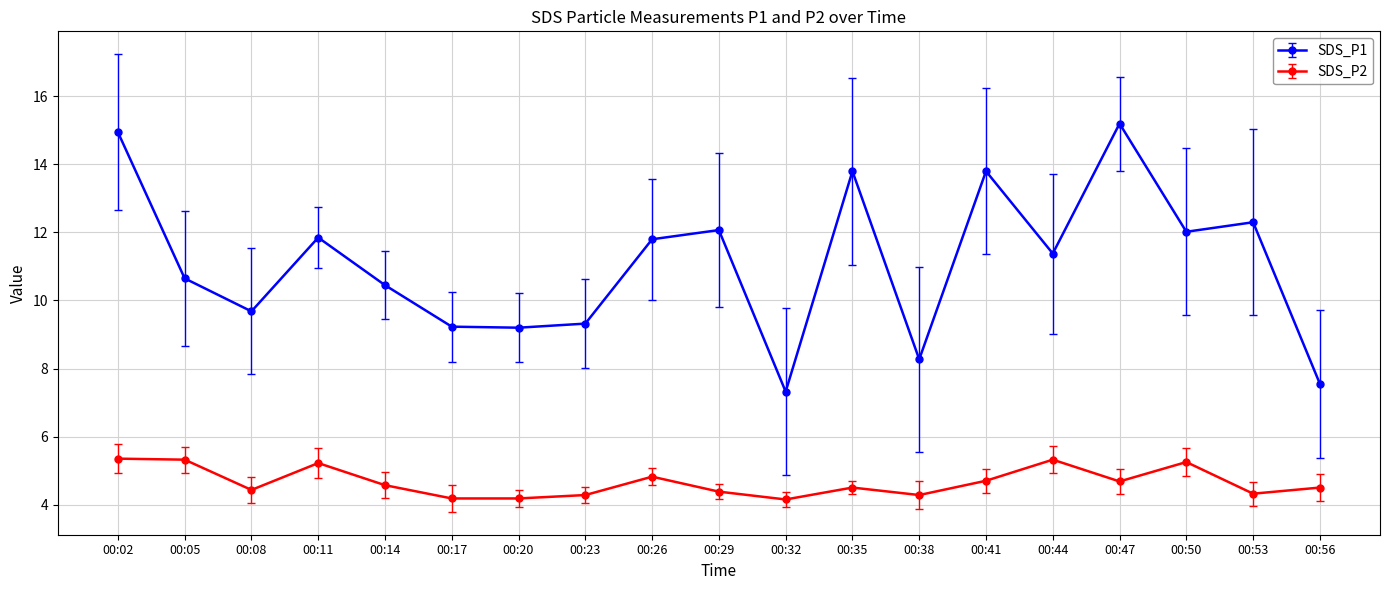

At 00:56, list the series in order from smallest to largest.

SDS_P2, SDS_P1